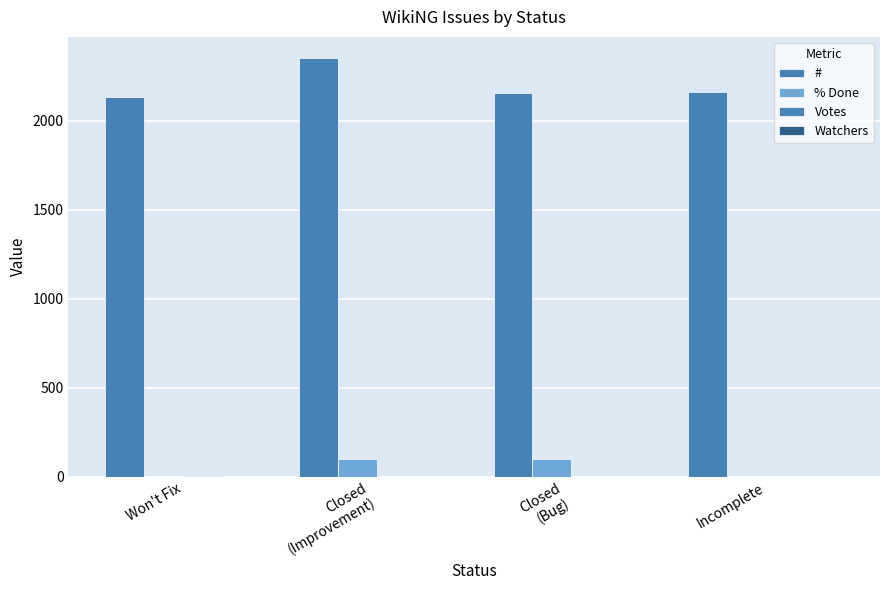

Are the bars grouped side by side (vs. stacked)?

Yes